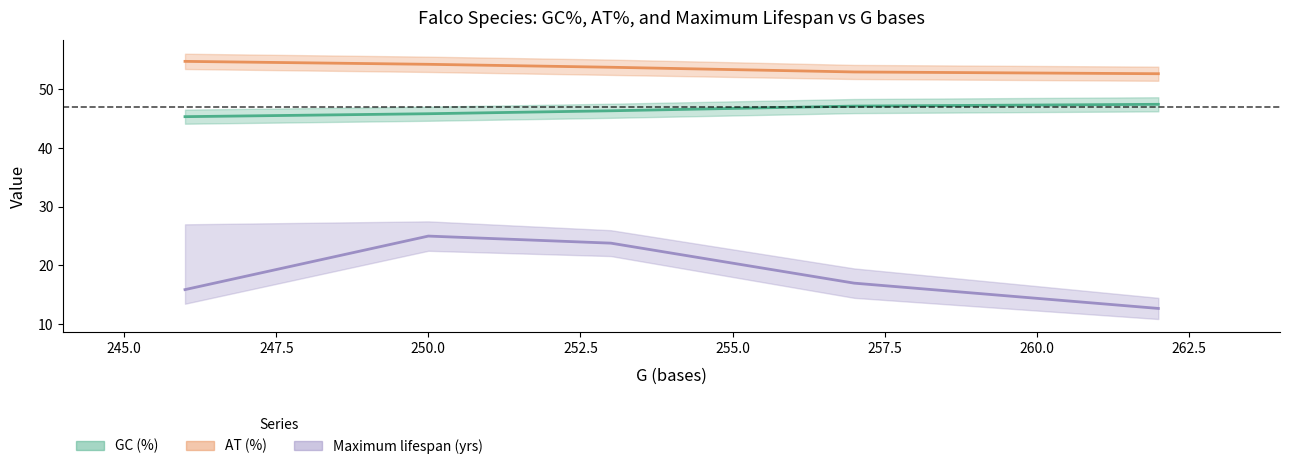

How many data points does each series have?

5